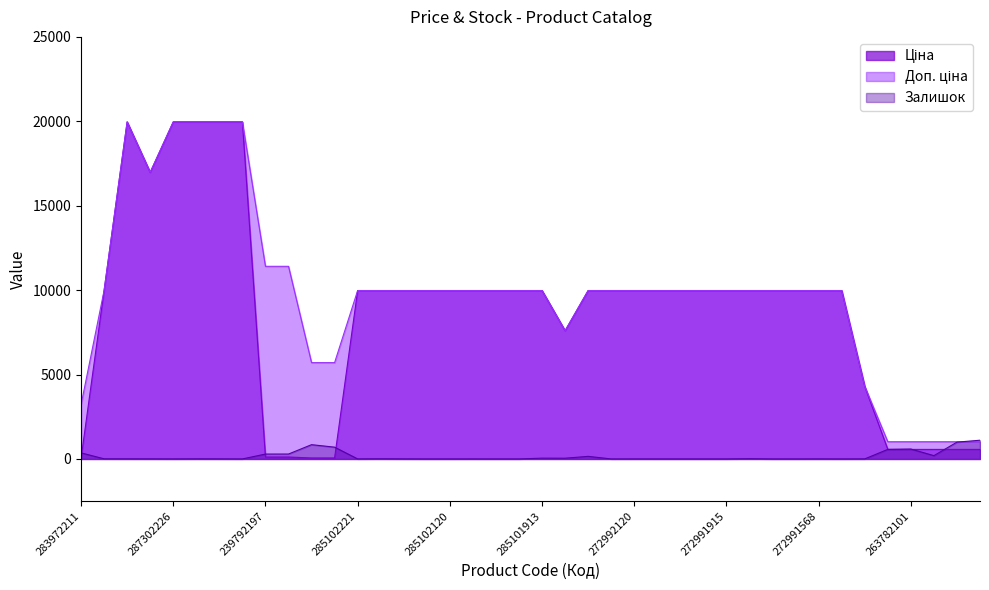

Which category has the highest value in the Залишок series?

263782062